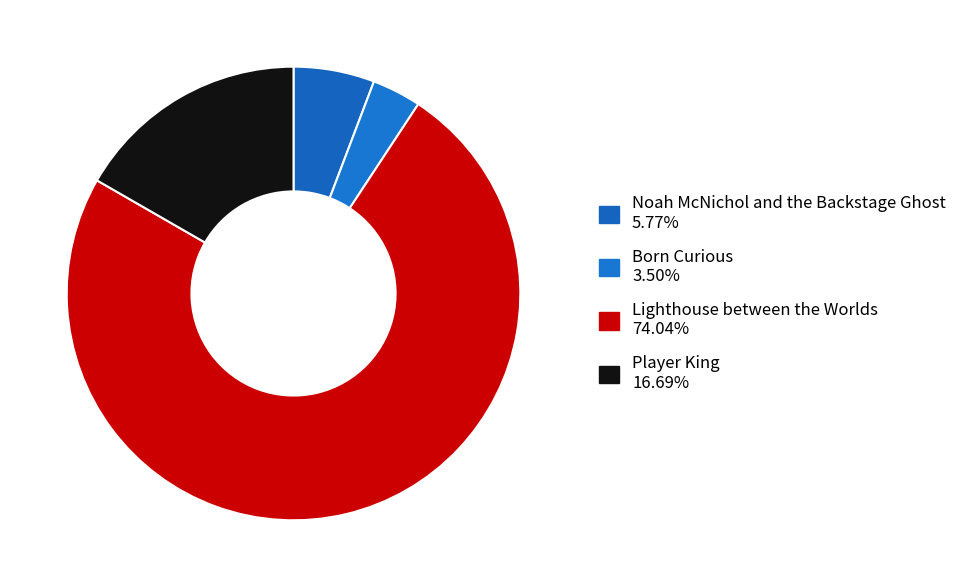

True or false: Lighthouse between the Worlds accounts for 87% of the total.

False